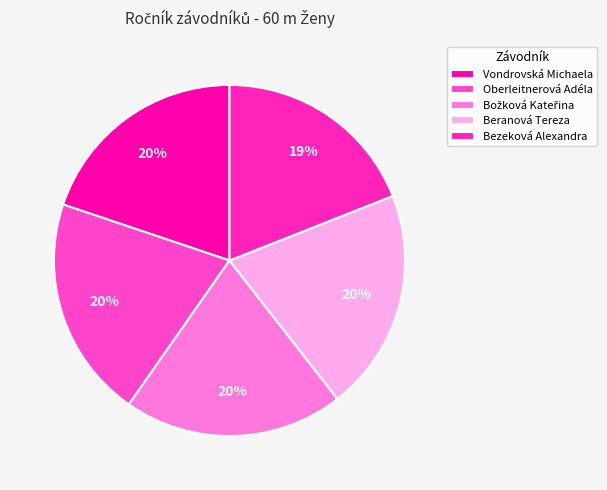

Which category has the smallest portion of the pie?

Bezeková Alexandra